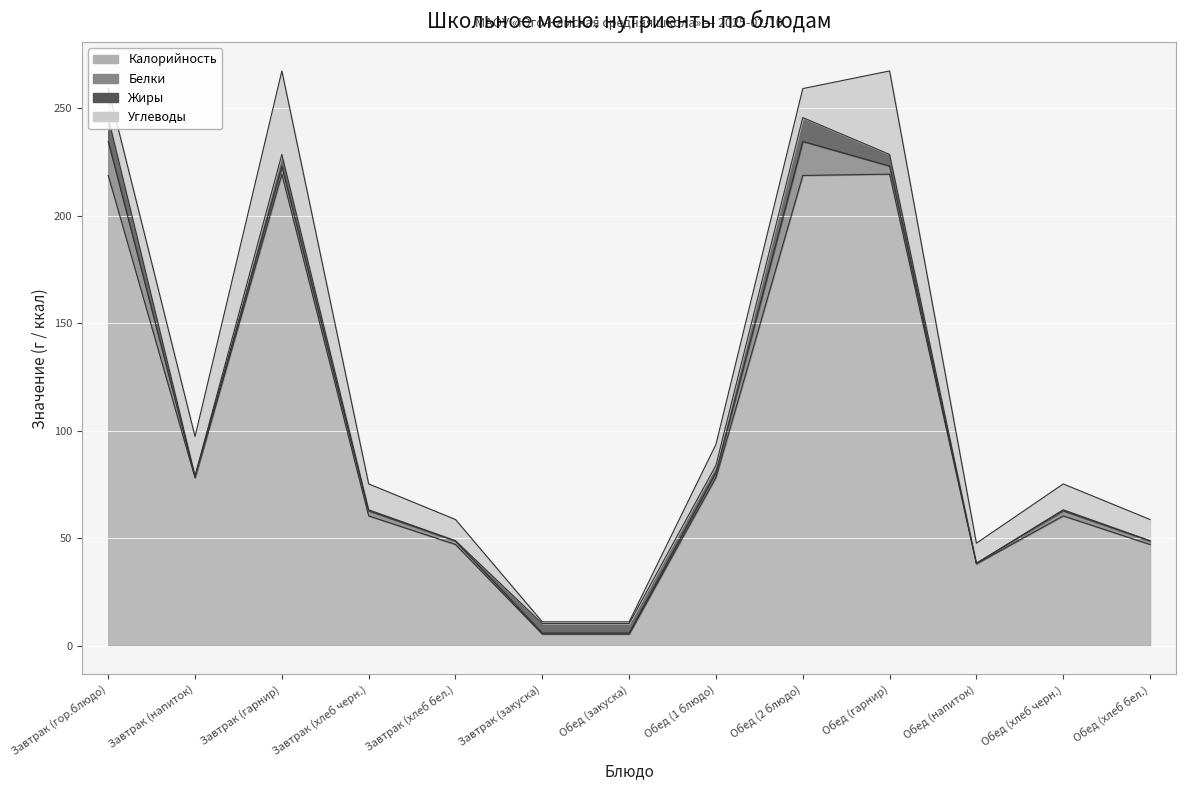

What is the spread (max minus min) of values at Обед (1 блюдо)?

75.9